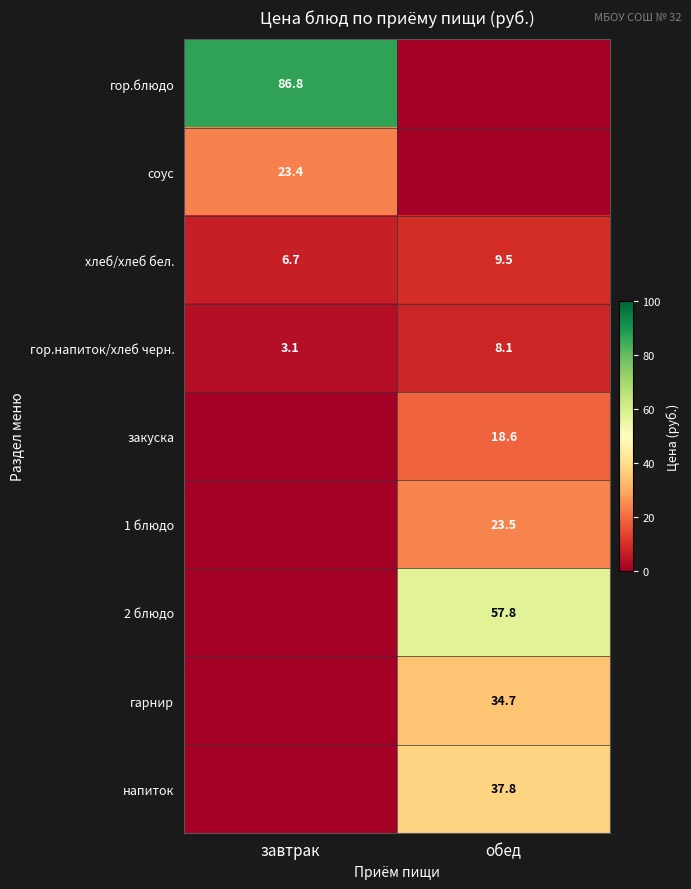

What is the difference between the хлеб/хлеб бел. values at обед and завтрак?

2.8